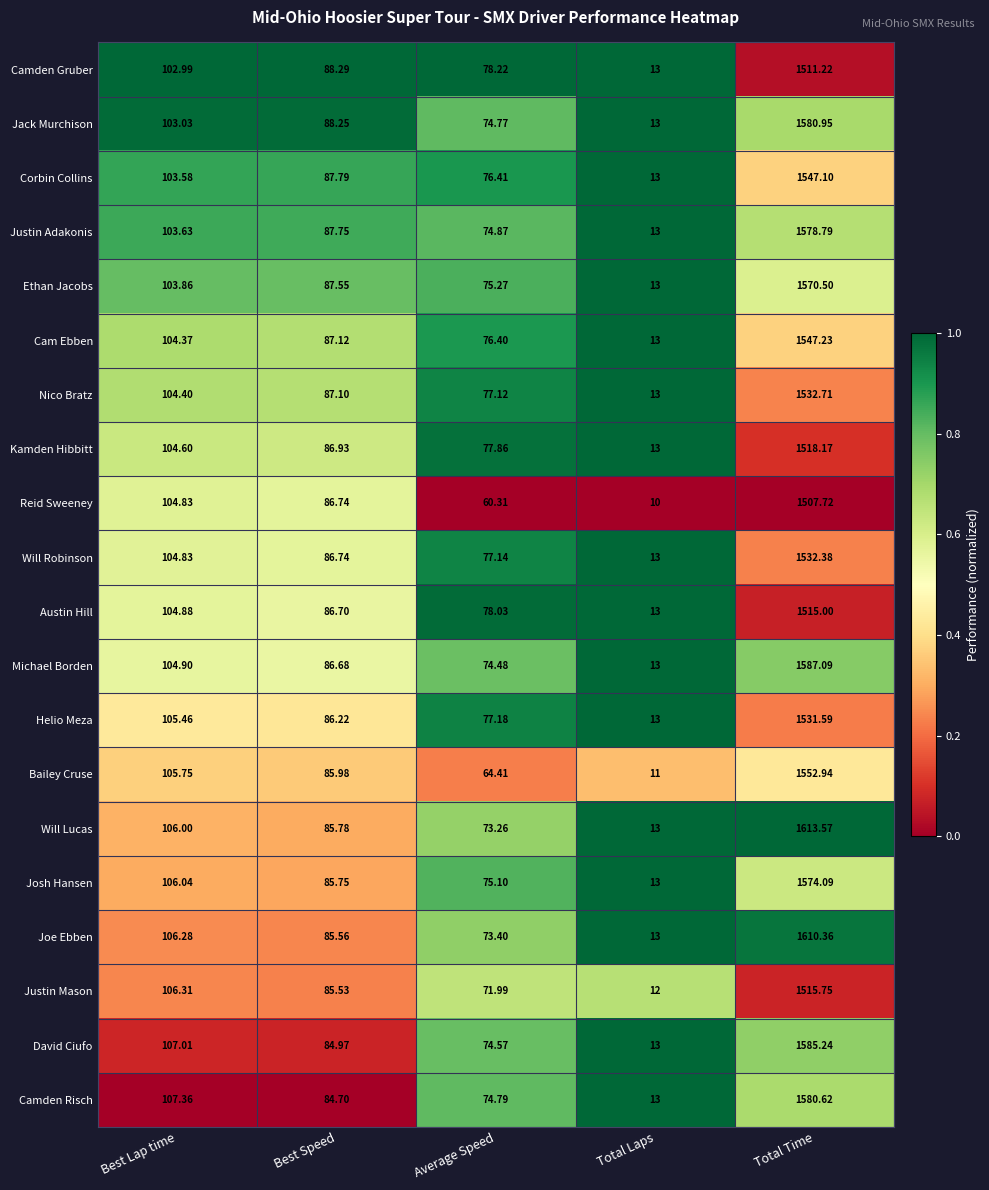

Rank the series by their maximum value, from lowest to highest.

Reid Sweeney, Camden Gruber, Austin Hill, Justin Mason, Kamden Hibbitt, Helio Meza, Will Robinson, Nico Bratz, Corbin Collins, Cam Ebben, Bailey Cruse, Ethan Jacobs, Josh Hansen, Justin Adakonis, Camden Risch, Jack Murchison, David Ciufo, Michael Borden, Joe Ebben, Will Lucas